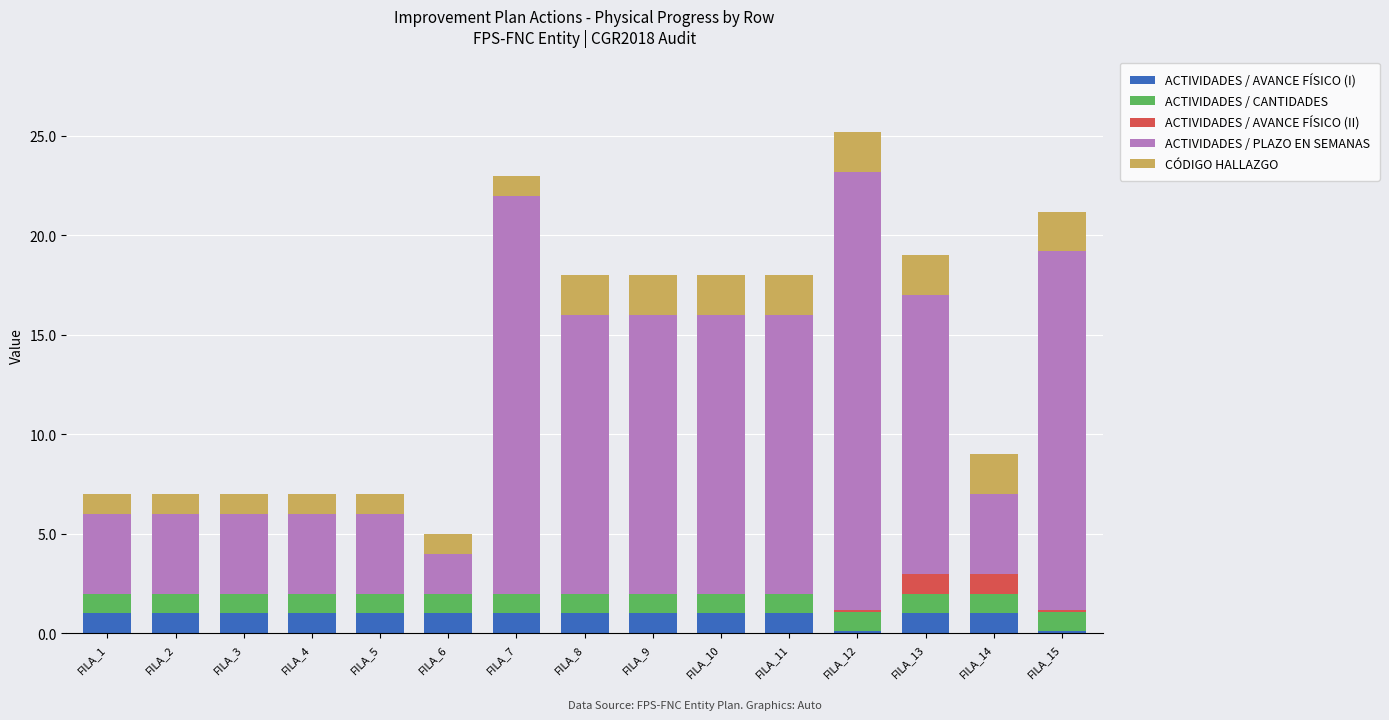

What is the maximum value for ACTIVIDADES / AVANCE FÍSICO (I)?

1.0